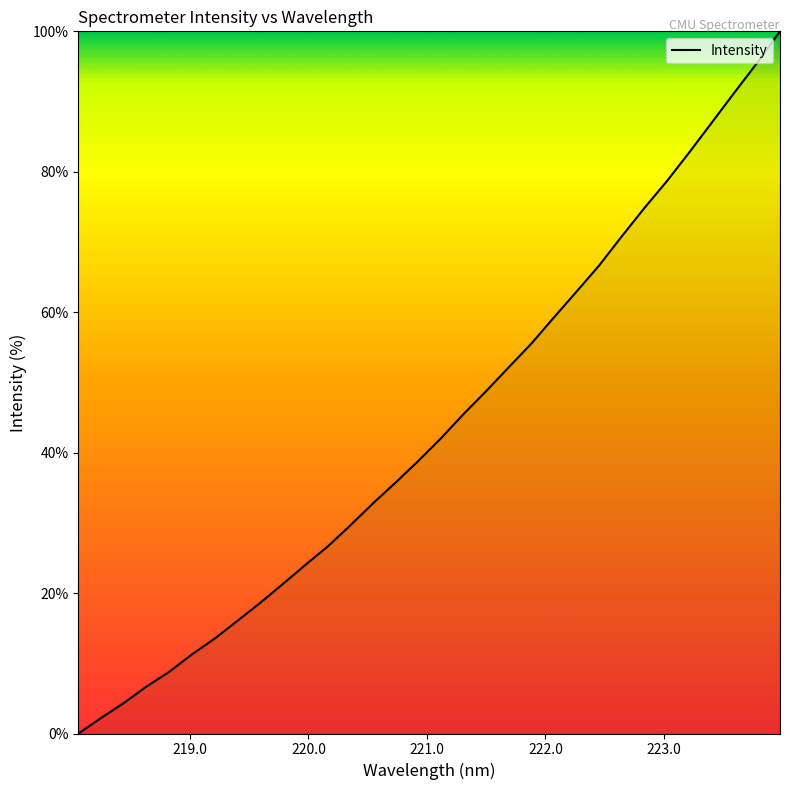

What is the greatest value displayed?

100.0